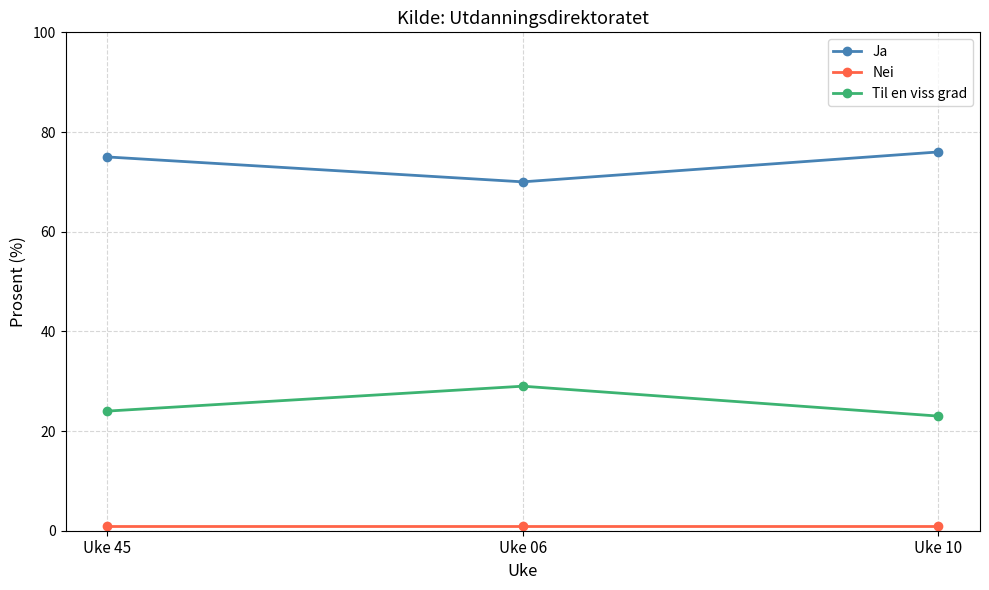

What is the difference between the Ja values at Uke 45 and Uke 06?

5